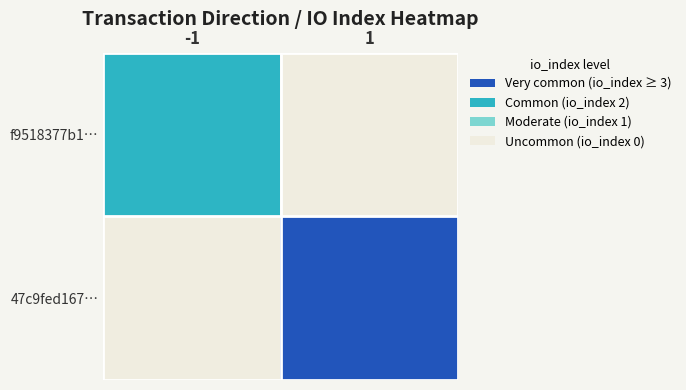

Reading right to left, what are all the values shown in this chart?

f9518377b1…: 1=0	-1=2
47c9fed167…: 1=3	-1=0